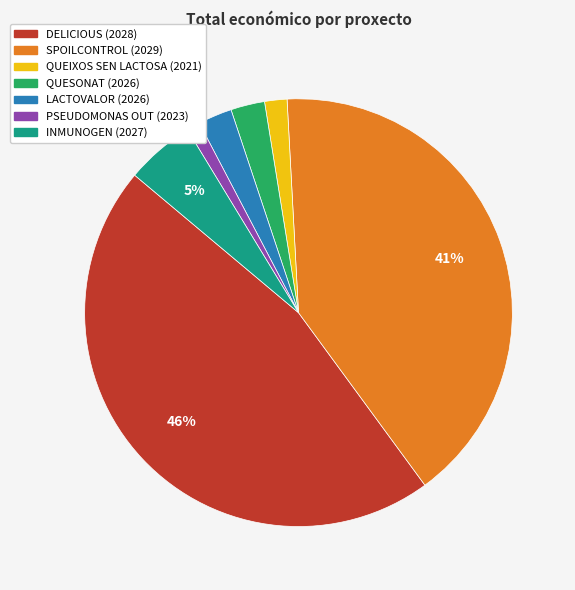

Between PSEUDOMONAS OUT (2023) and LACTOVALOR (2026), which is larger?

LACTOVALOR (2026)